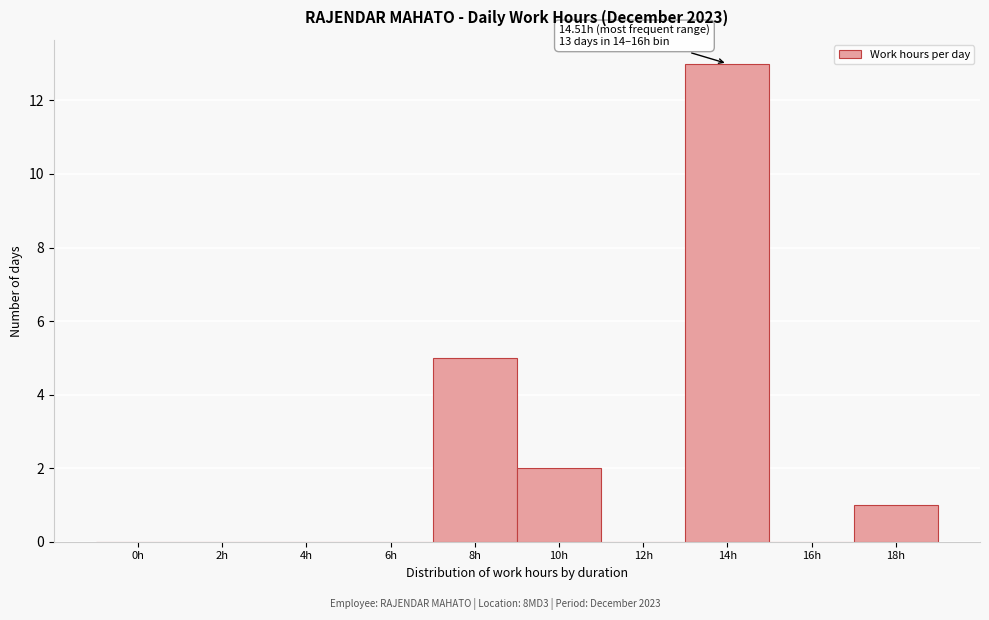

Reading right to left, list all the values displayed in this chart.

18h=1	16h=0	14h=13	12h=0	10h=2	8h=5	6h=0	4h=0	2h=0	0h=0